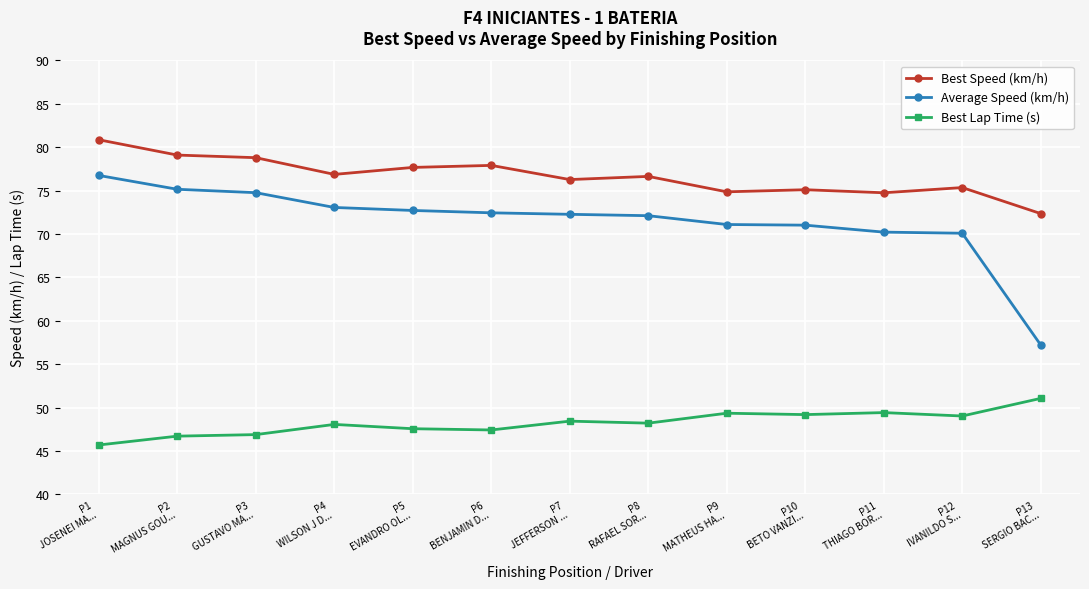

What are all the series names shown in the legend?

Best Speed (km/h), Average Speed (km/h), Best Lap Time (s)